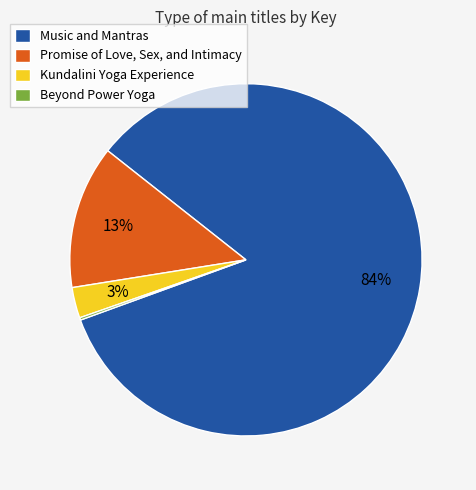

To the nearest percent, what is the combined percentage of Promise of Love, Sex, and Intimacy and Kundalini Yoga Experience?

16%